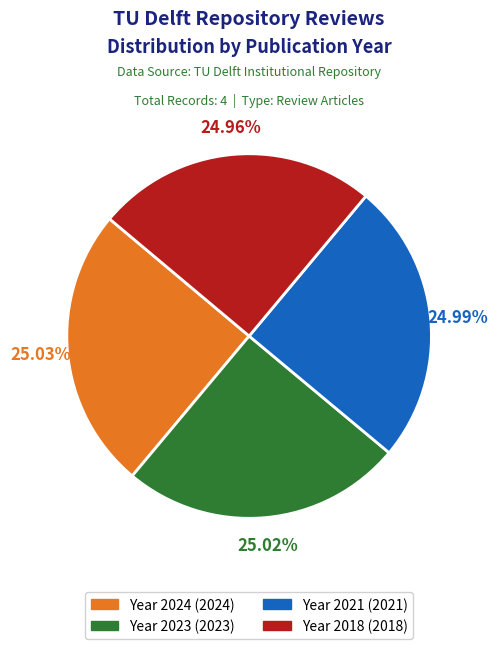

Approximately how many times larger is the value at Year 2021 (2021) compared to Year 2024 (2024)?

1.0